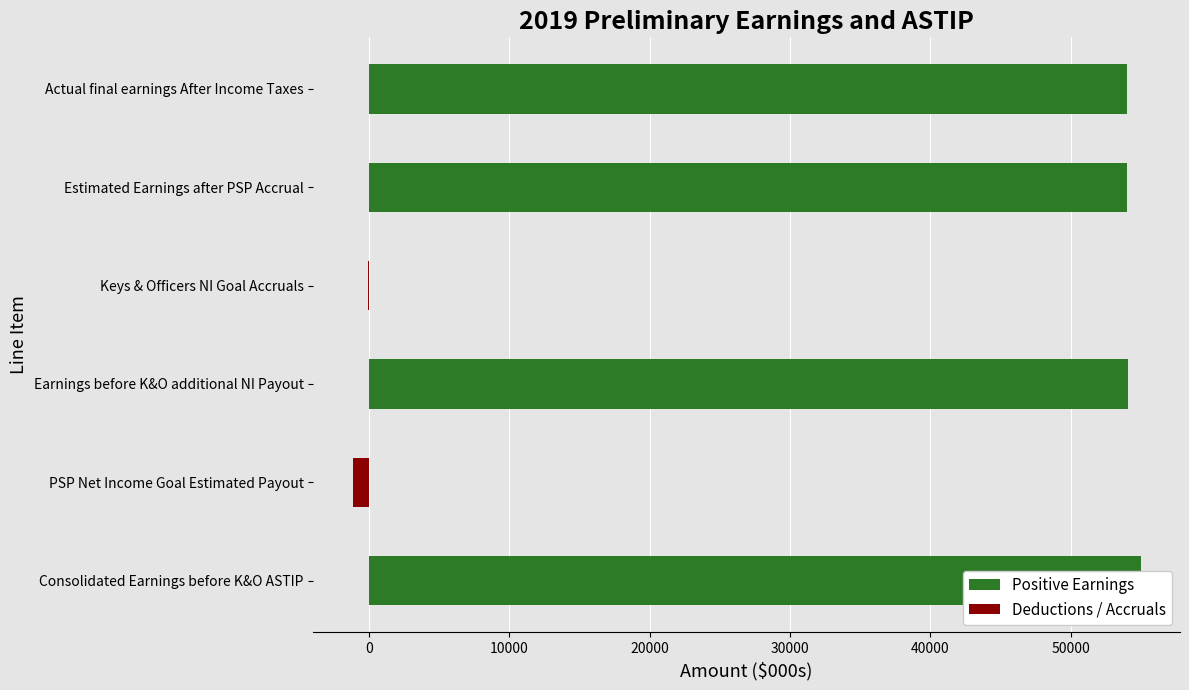

List the labels in order of value, smallest first.

PSP Net Income Goal Estimated Payout, Keys & Officers NI Goal Accruals, Actual final earnings After Income Taxes, Estimated Earnings after PSP Accrual, Earnings before K&O additional NI Payout, Consolidated Earnings before K&O ASTIP